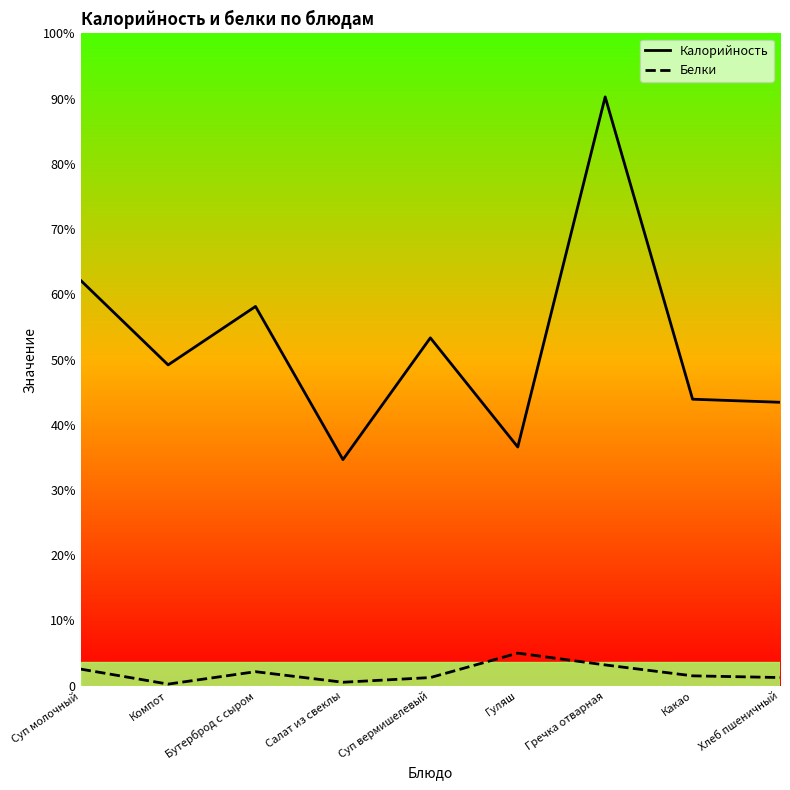

What is the label of the 4th point from the right?

Гуляш